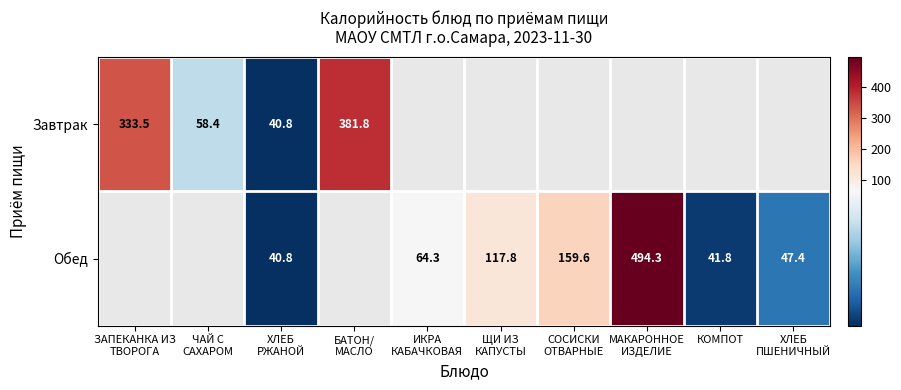

True or false: Обед has a value of 17.0 at КОМПОТ.

False